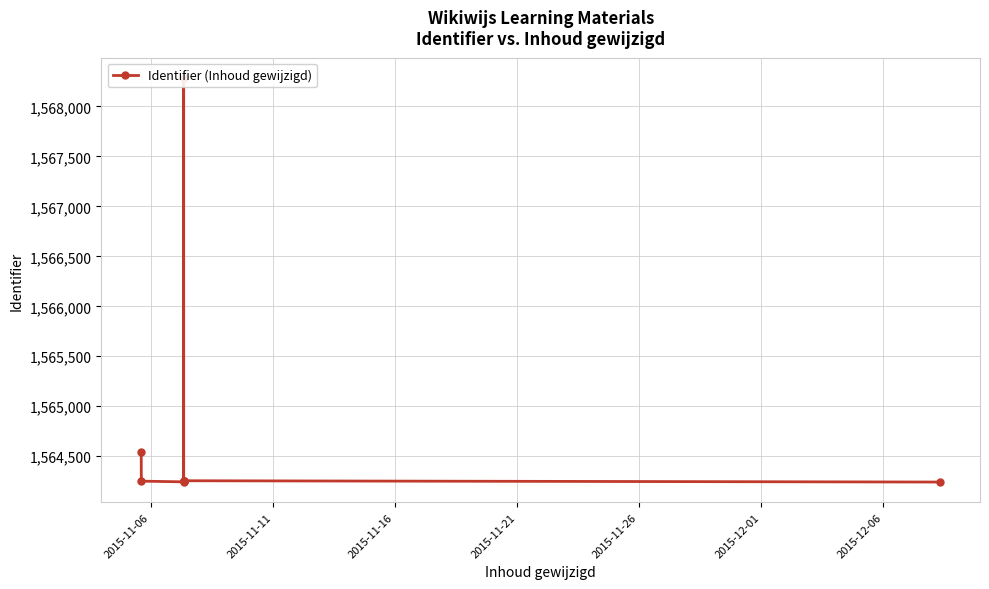

Between 2015-11-26 and 2015-11-16, which is larger?

2015-11-26